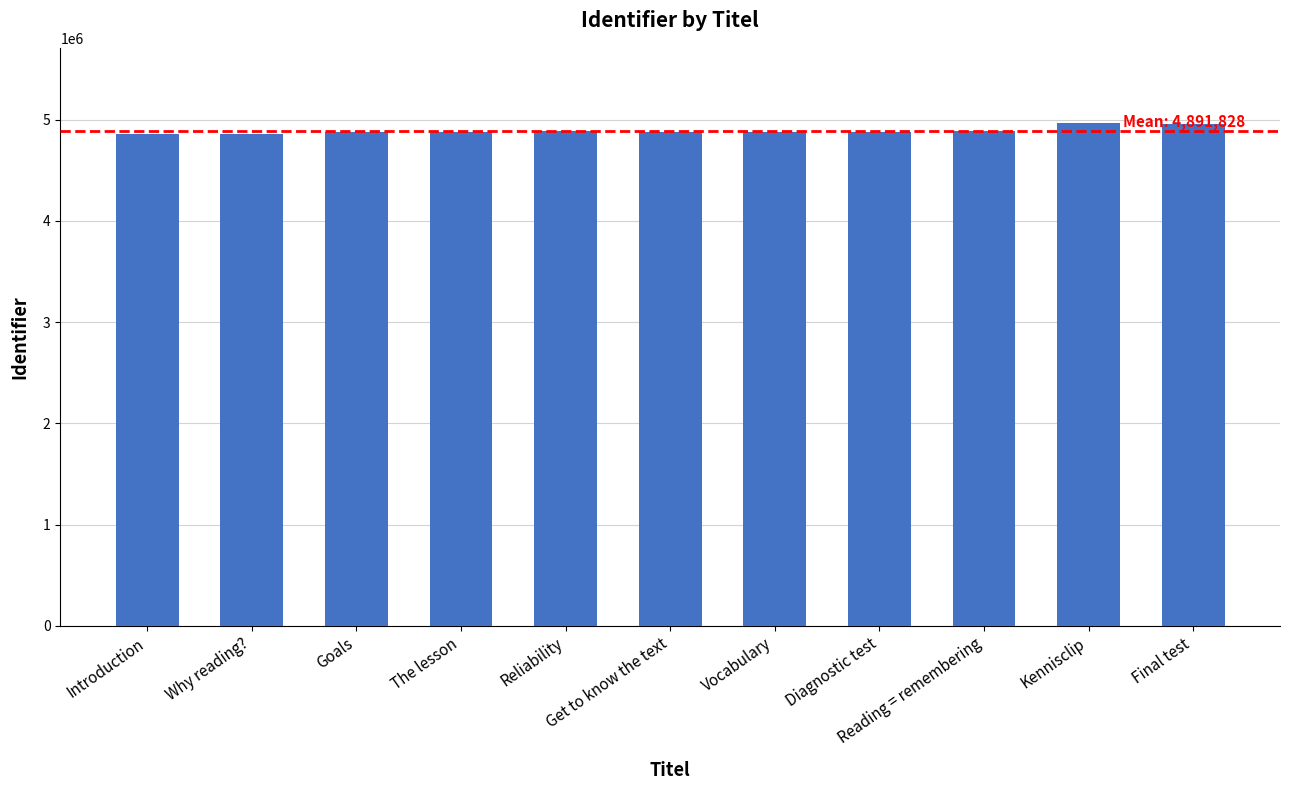

What is the sum of all values?

53810108